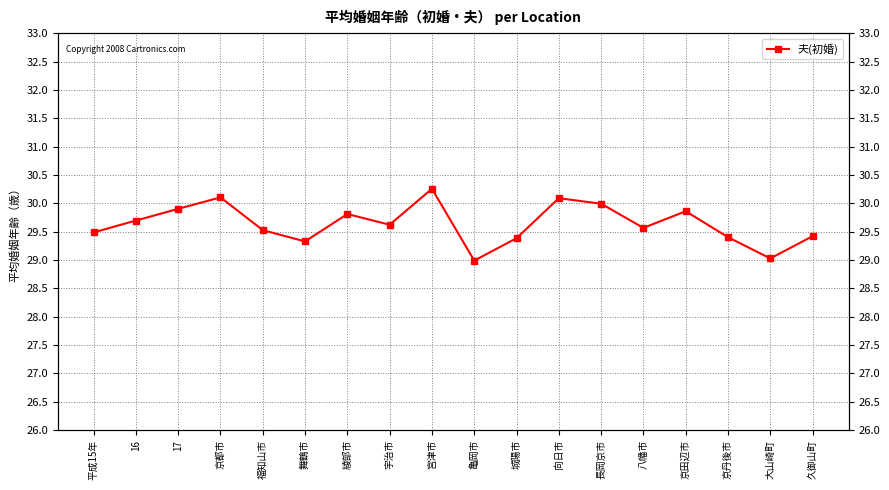

Is it true that the value at 向日市 is 16.2?

False